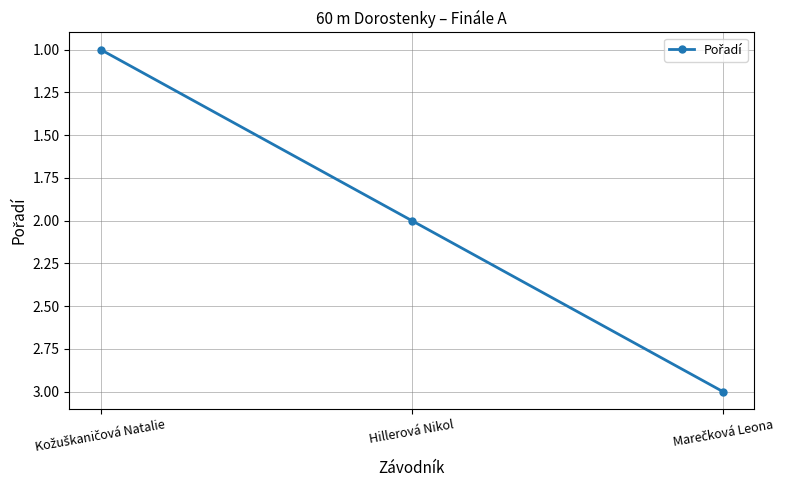

What is the greatest value displayed?

3